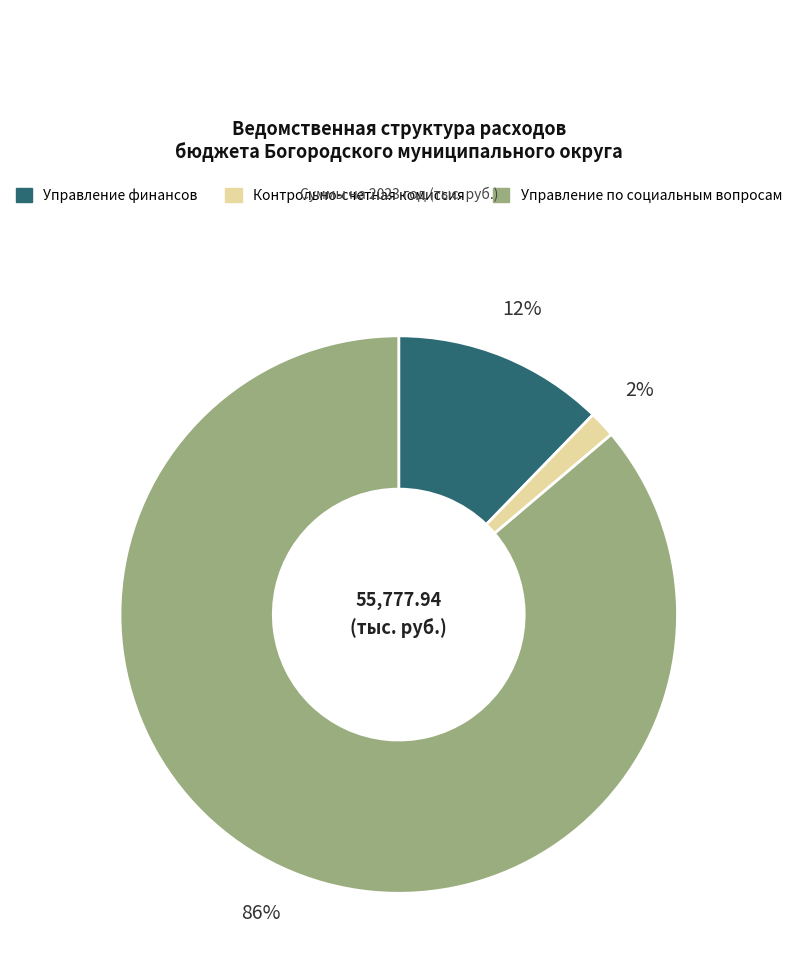

To the nearest percent, what is the average slice percentage?

33%